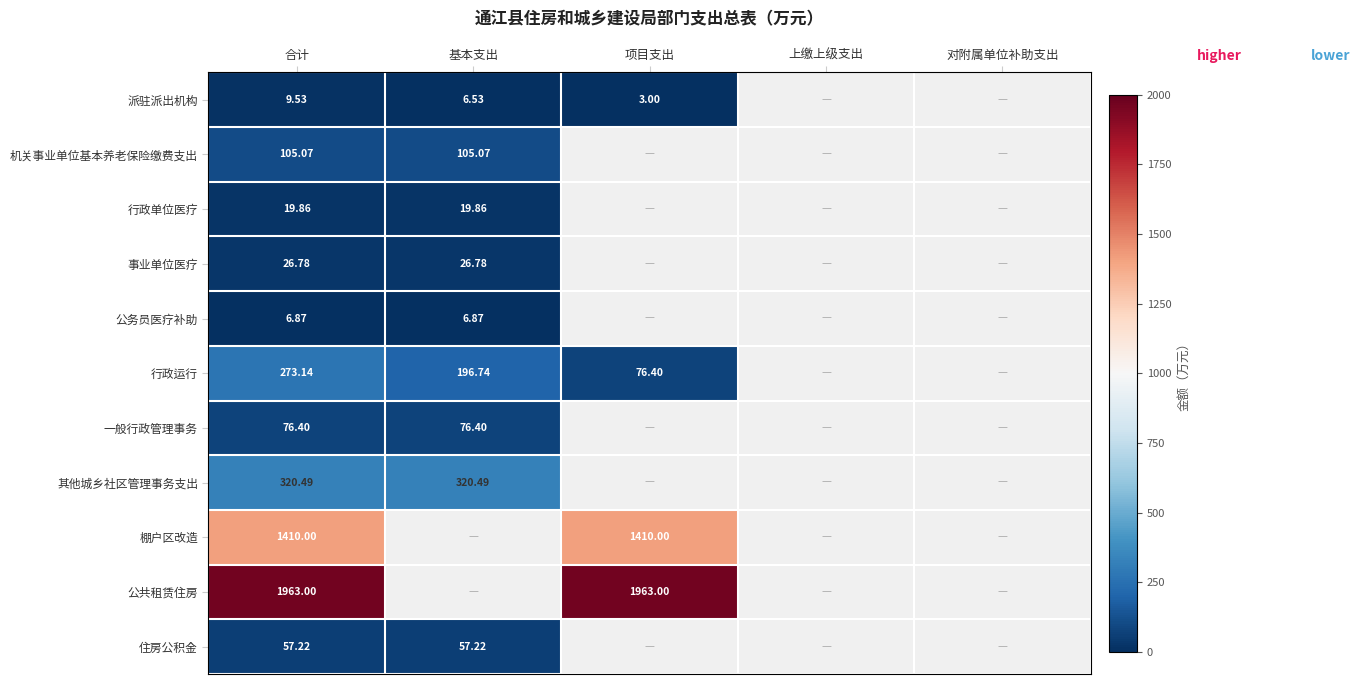

At 合计, list the series in order from smallest to largest.

公务员医疗补助, 派驻派出机构, 行政单位医疗, 事业单位医疗, 住房公积金, 一般行政管理事务, 机关事业单位基本养老保险缴费支出, 行政运行, 其他城乡社区管理事务支出, 棚户区改造, 公共租赁住房